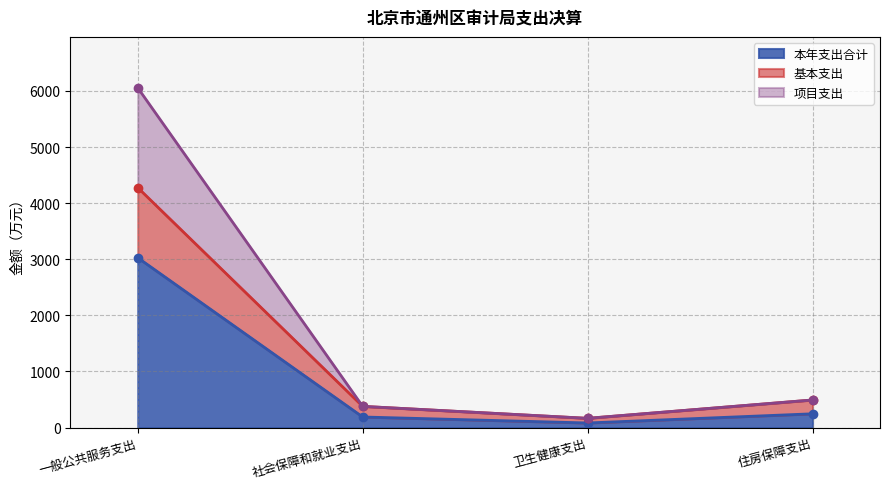

What is the maximum value shown in the chart?

6054.5